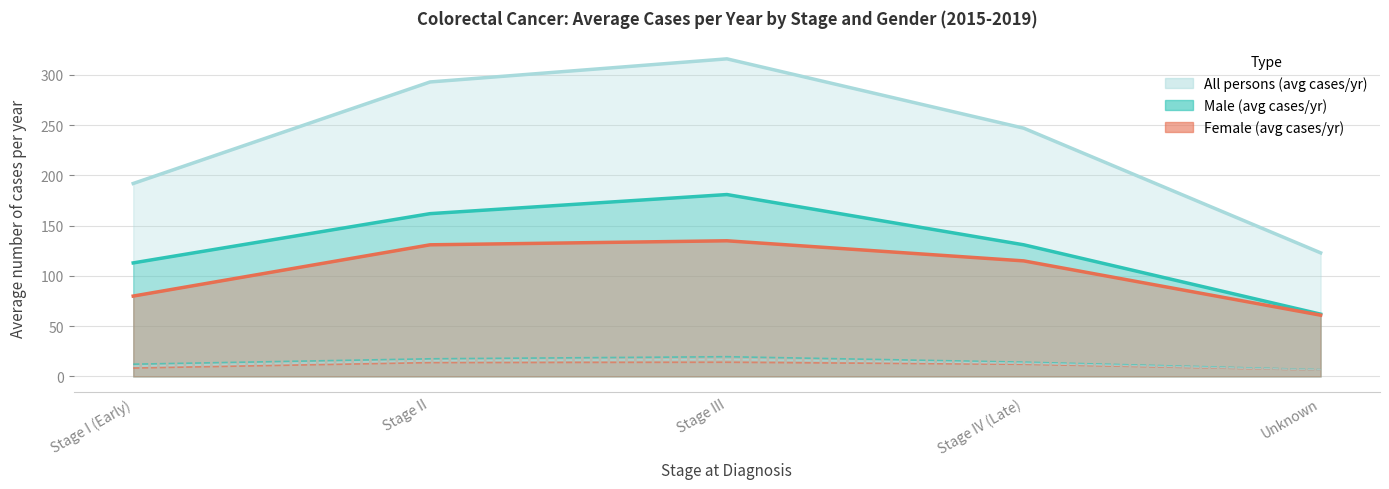

Read the All persons crude rate value at Unknown.

6.6